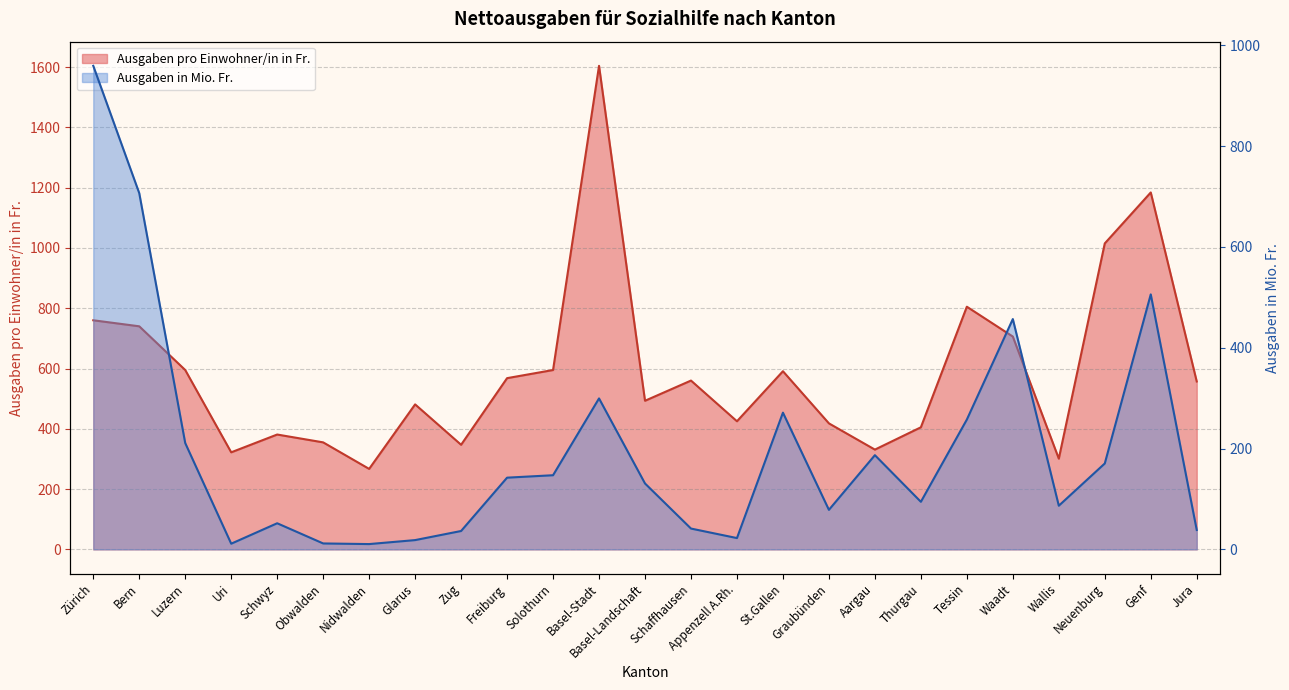

True or false: Ausgaben in Mio. Fr. has more than 1 interior local peaks.

True